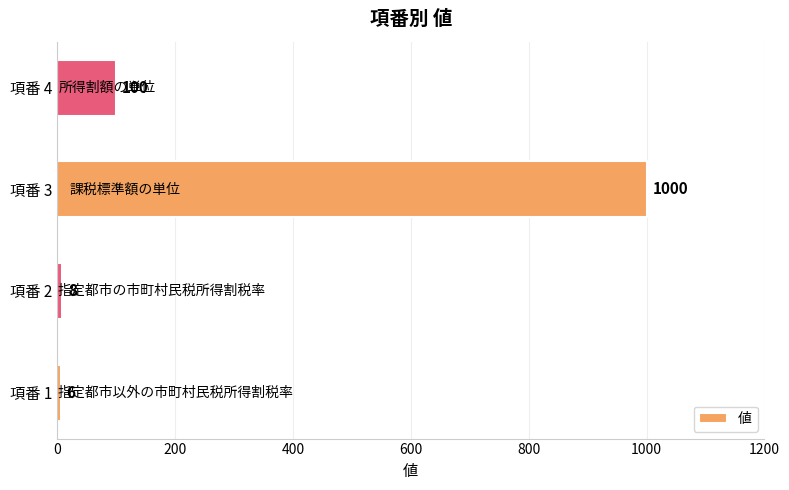

Read the value at 項番 3, to the nearest 50.

1000